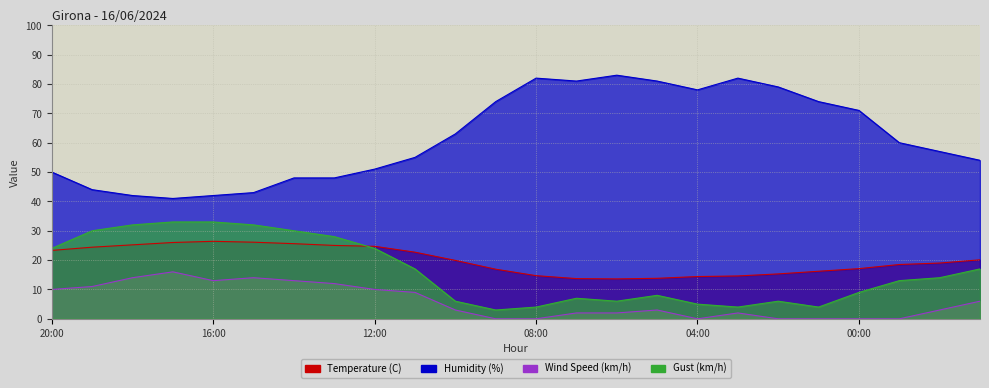

What is the sum of the Wind Speed (km/h) values at 10:00 and 17:00?

19.0